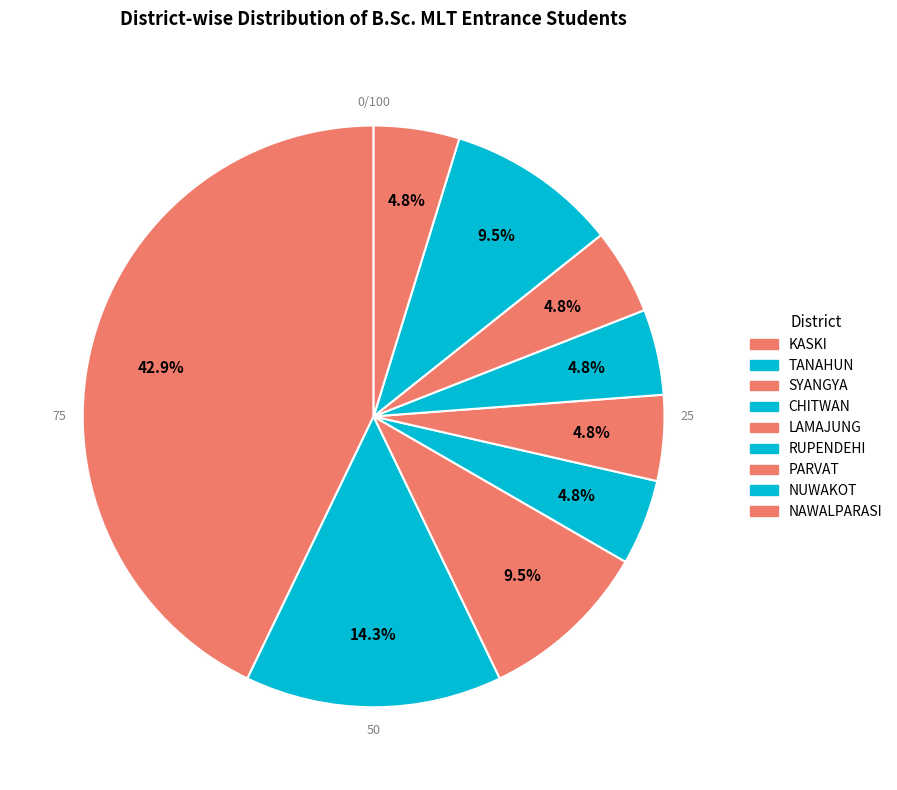

To the nearest percent, what is the difference between the largest and smallest slice percentages?

38%